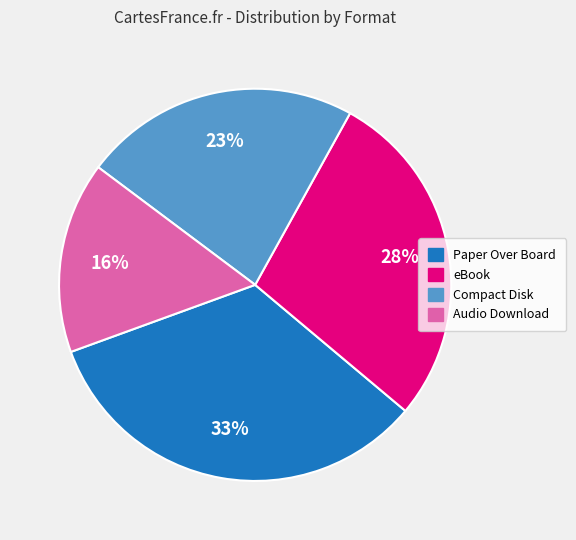

Do Paper Over Board and eBook together represent more than half of the pie?

Yes